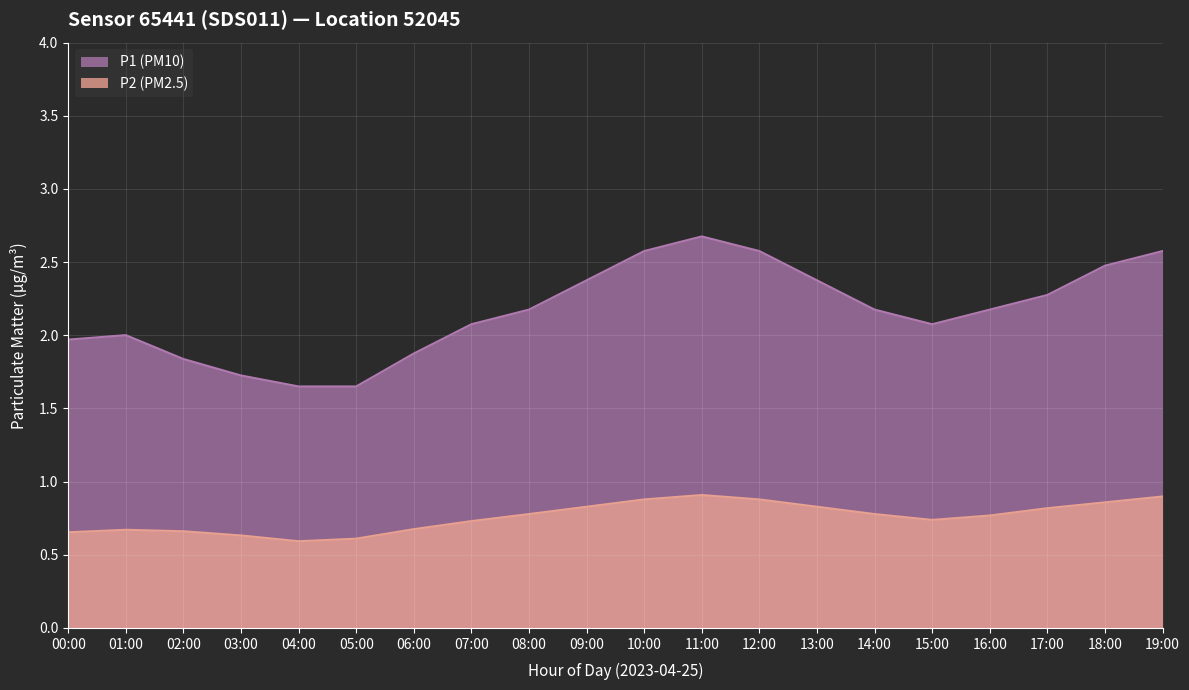

Rank the series by their average value, from highest to lowest.

P1 (PM10), P2 (PM2.5)